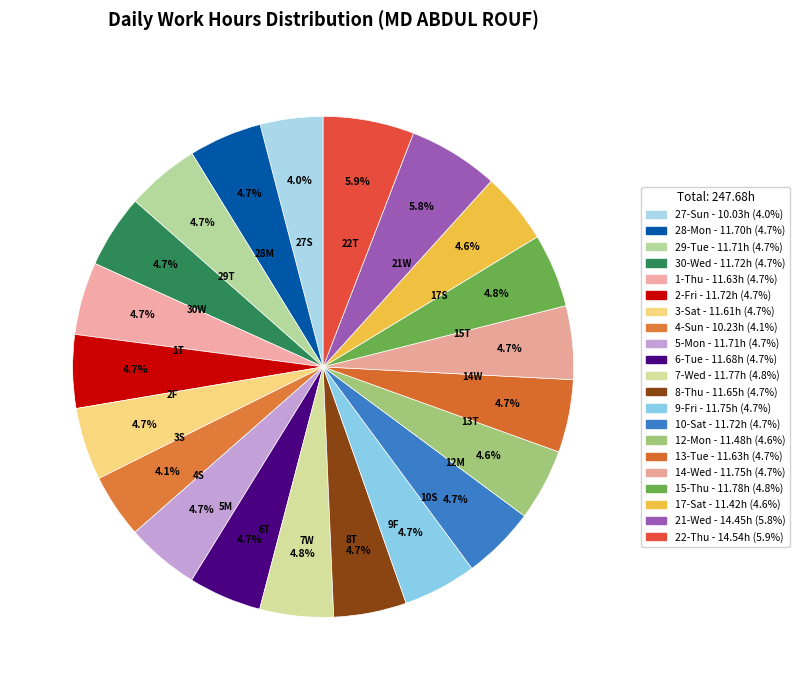

How many segments does this pie chart have?

21